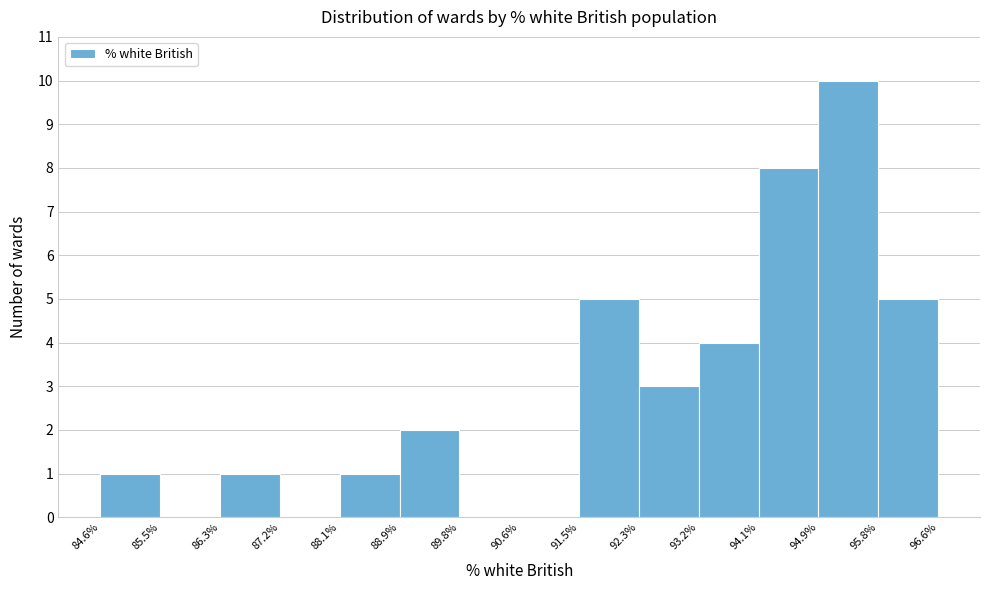

Reading left to right, transcribe this chart: for each bar, give the range it covers on the x-axis and its height. The values are not printed on the chart, so give them approximately, as read against the axis.

84.6% to 85.5%: 1
85.5% to 86.3%: 0
86.3% to 87.2%: 1
87.2% to 88.1%: 0
88.1% to 88.9%: 1
88.9% to 89.8%: 2
89.8% to 90.6%: 0
90.6% to 91.5%: 0
91.5% to 92.3%: 5
92.3% to 93.2%: 3
93.2% to 94.1%: 4
94.1% to 94.9%: 8
94.9% to 95.8%: 10
95.8% to 96.6%: 5